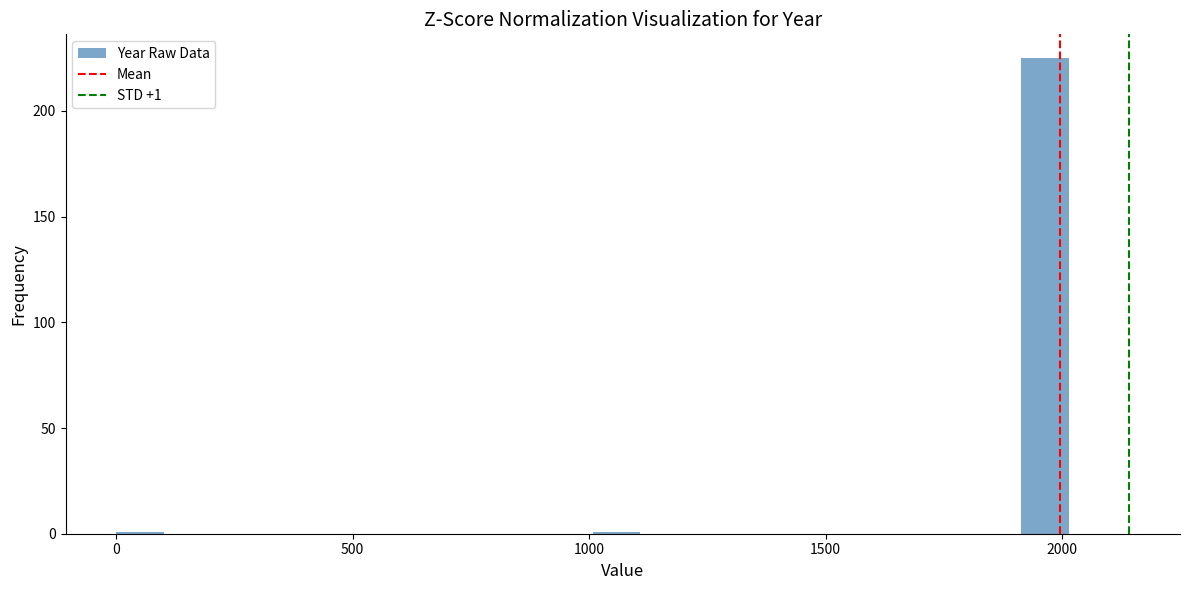

Around what value on the x-axis is the tallest bar? Give the approximate position of its centre, as read against the axis.

1950